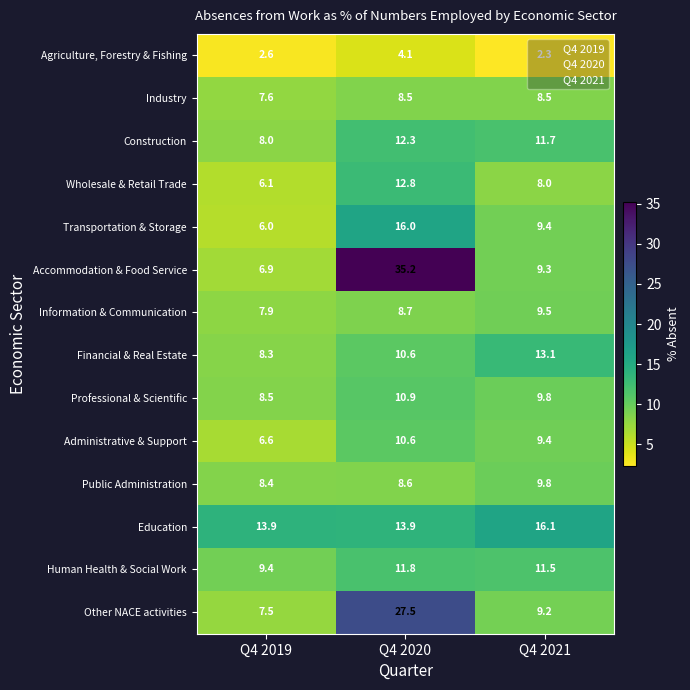

Reading right to left, transcribe all the data shown in this chart.

Agriculture, Forestry & Fishing: 2.3	4.1	2.6
Industry: 8.5	8.5	7.6
Construction: 11.7	12.3	8.0
Wholesale & Retail Trade: 8.0	12.8	6.1
Transportation & Storage: 9.4	16.0	6.0
Accommodation & Food Service: 9.3	35.2	6.9
Information & Communication: 9.5	8.7	7.9
Financial & Real Estate: 13.1	10.6	8.3
Professional & Scientific: 9.8	10.9	8.5
Administrative & Support: 9.4	10.6	6.6
Public Administration: 9.8	8.6	8.4
Education: 16.1	13.9	13.9
Human Health & Social Work: 11.5	11.8	9.4
Other NACE activities: 9.2	27.5	7.5